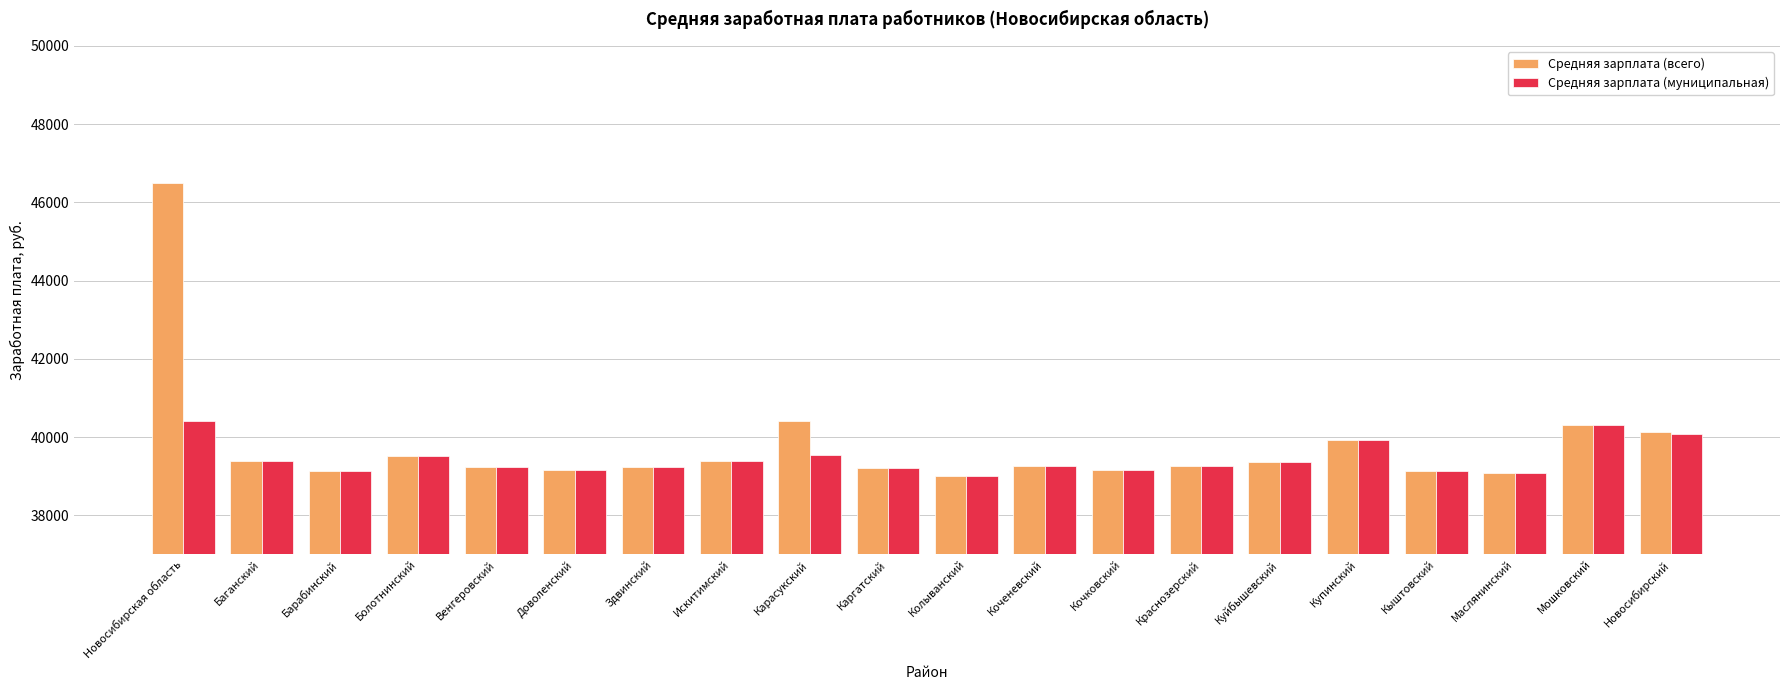

At which label does Средняя зарплата (всего) first exceed 39267?

Новосибирская область